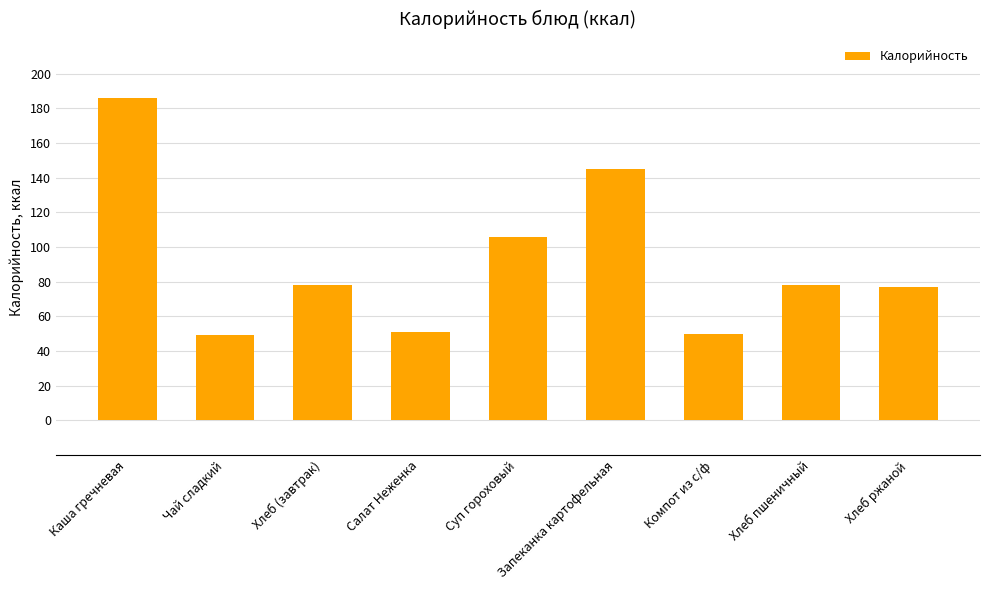

Read the value at Каша гречневая.

186.0